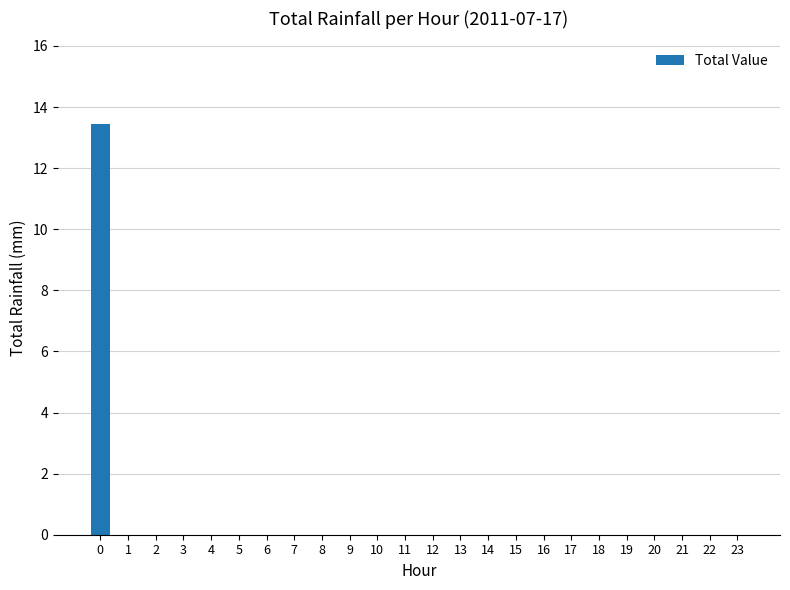

What is the sum of all values?

13.5